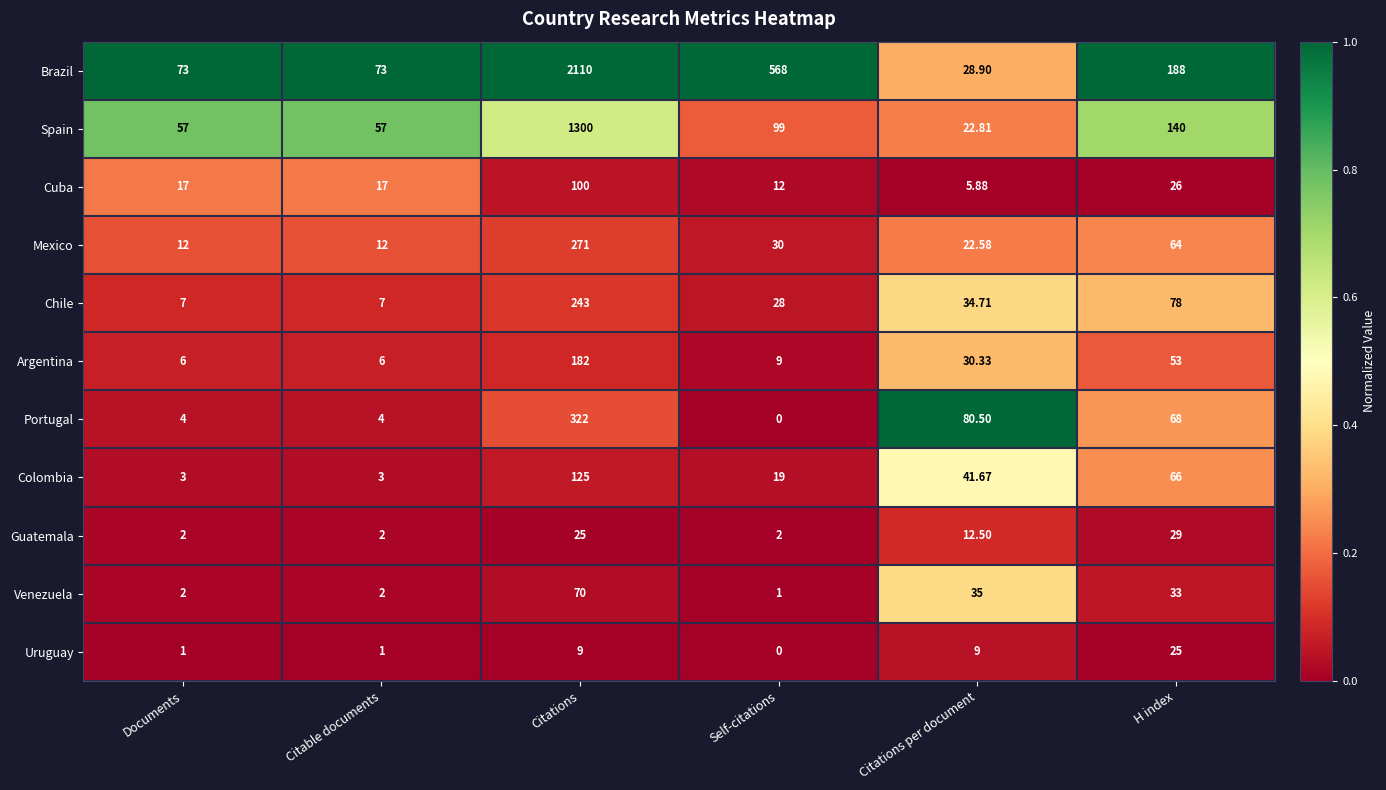

Rank the series by their maximum value, from lowest to highest.

Uruguay, Guatemala, Venezuela, Cuba, Colombia, Argentina, Chile, Mexico, Portugal, Spain, Brazil